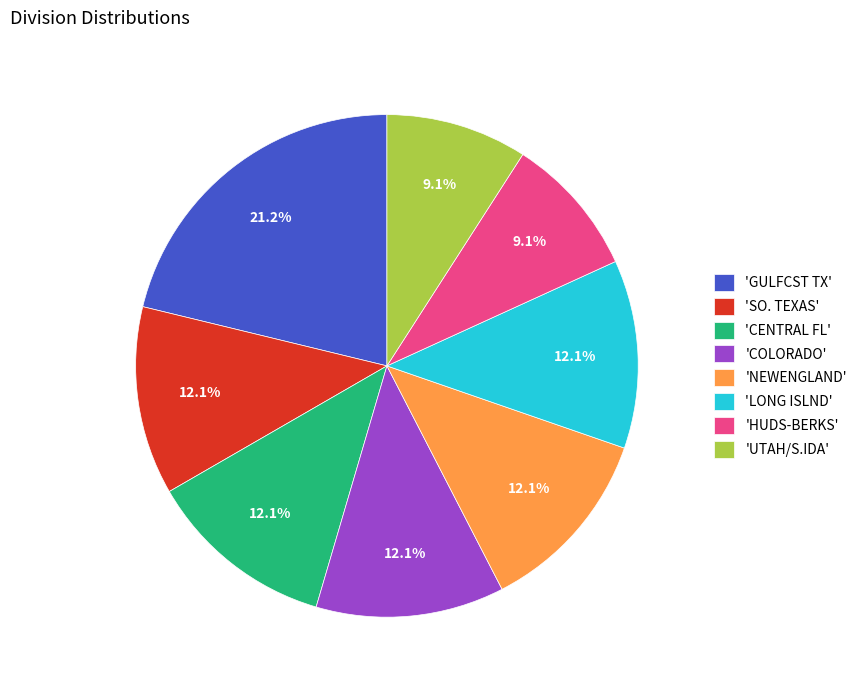

Combined, what portion of the pie is 'HUDS-BERKS' and 'SO. TEXAS'?

21.2%